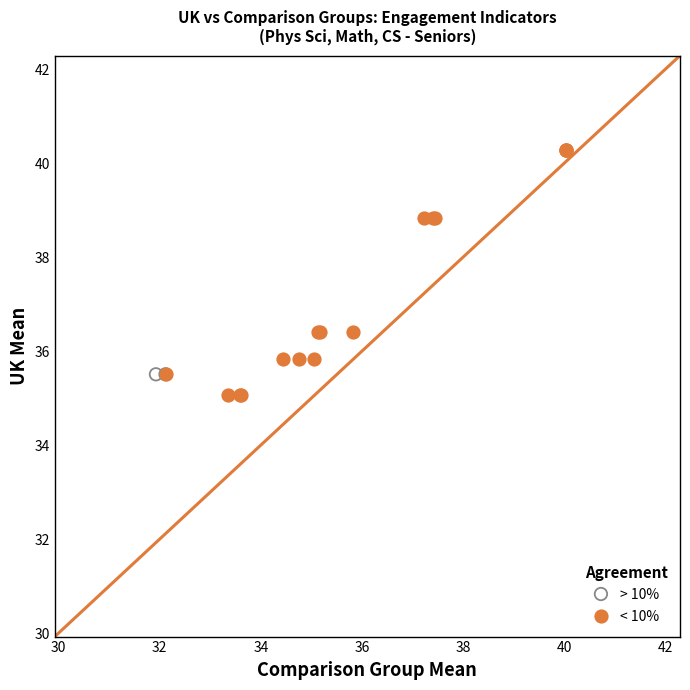

What are all the series names shown in the legend?

> 10%, < 10%